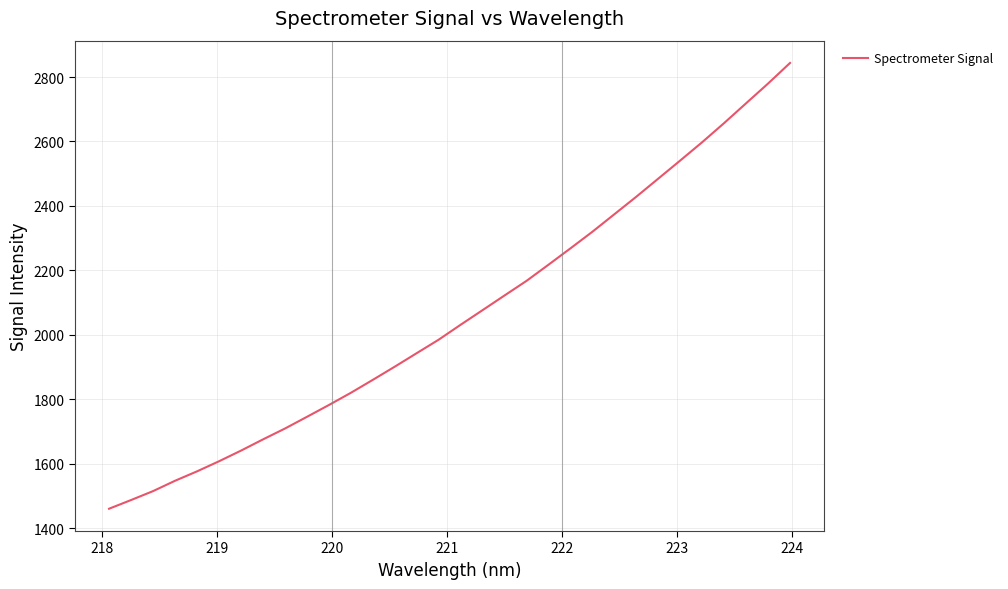

How many values are below 2031?

16